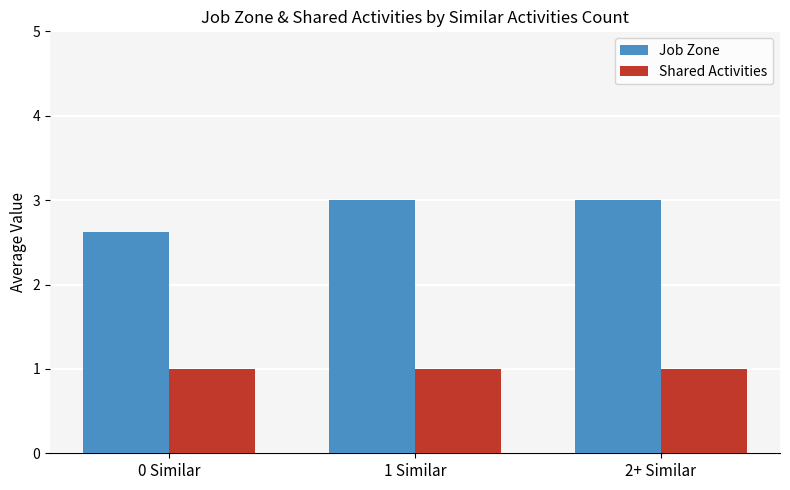

Rank the series by their maximum value, from highest to lowest.

Job Zone, Shared Activities